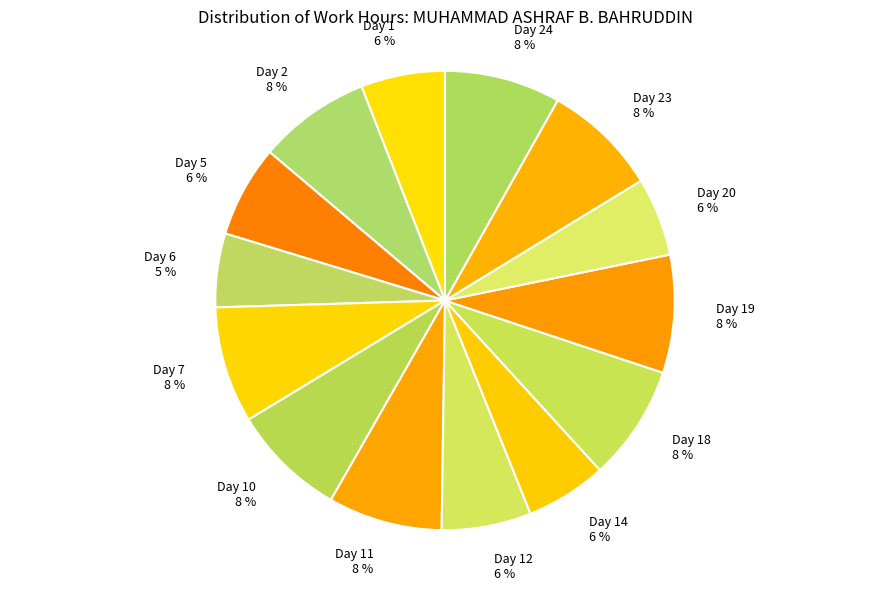

Do Day 23 and Day 20 together represent more than half of the pie?

No